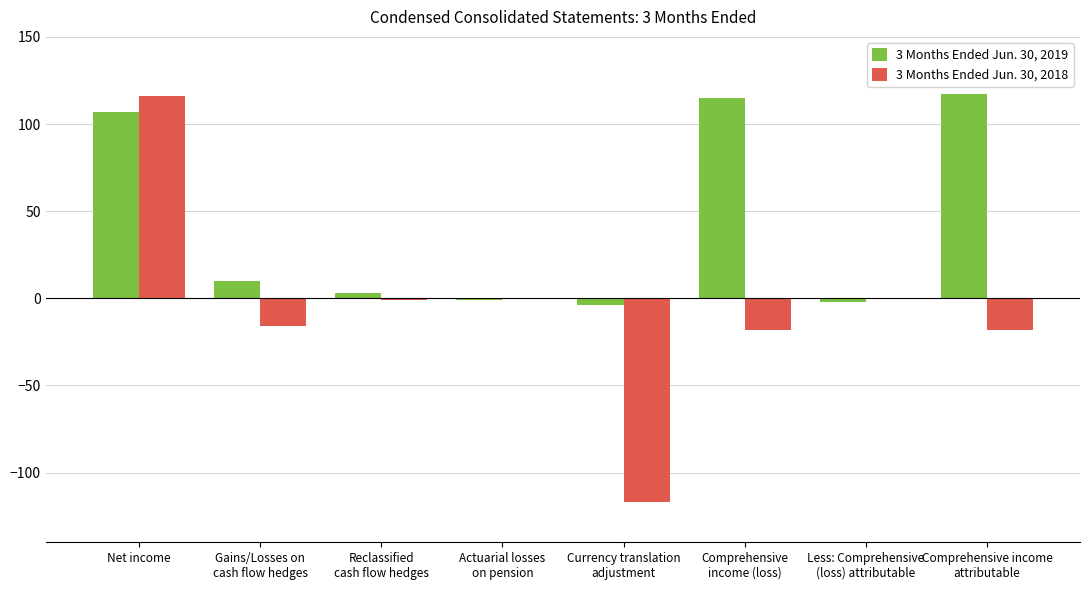

Is it true that 3 Months Ended Jun. 30, 2019 equals 192 at Net income?

False